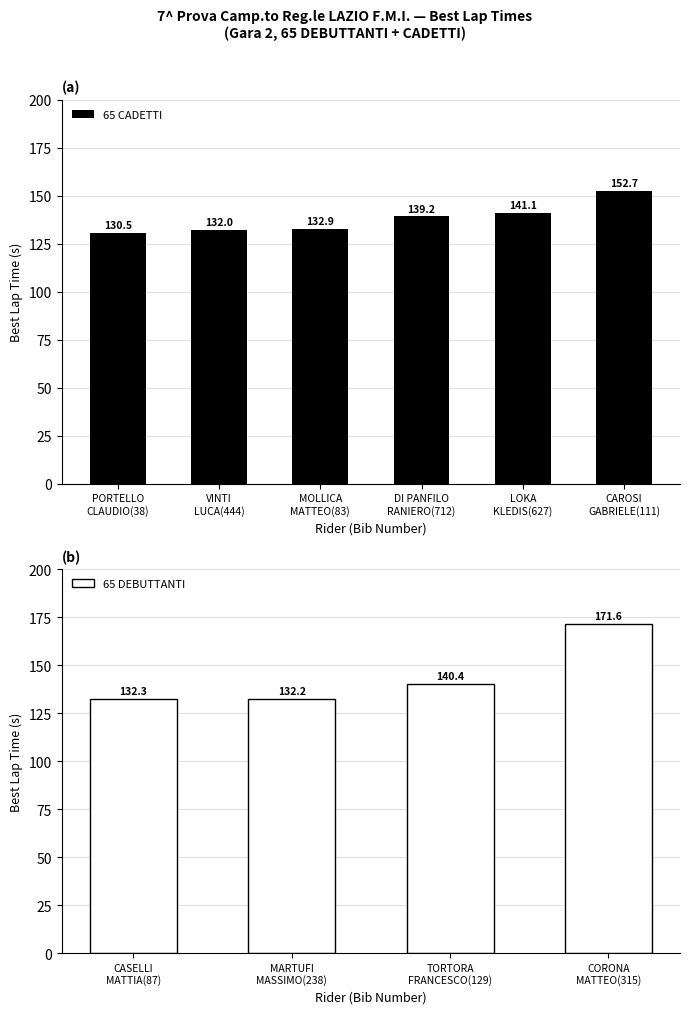

How many data points are above 139?

3